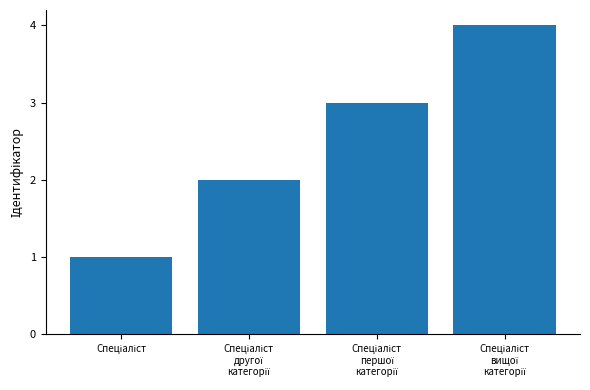

What is the greatest value displayed?

4